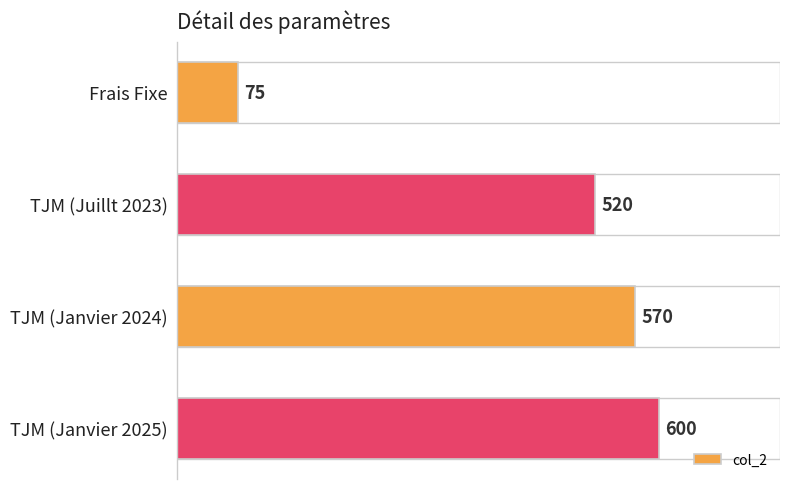

What is the label of the 2nd bar from the bottom?

TJM (Janvier 2024)